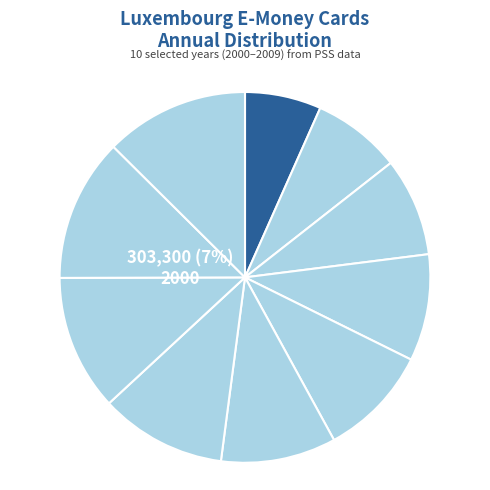

What is the change in value from 2004 to 2005?

+15539